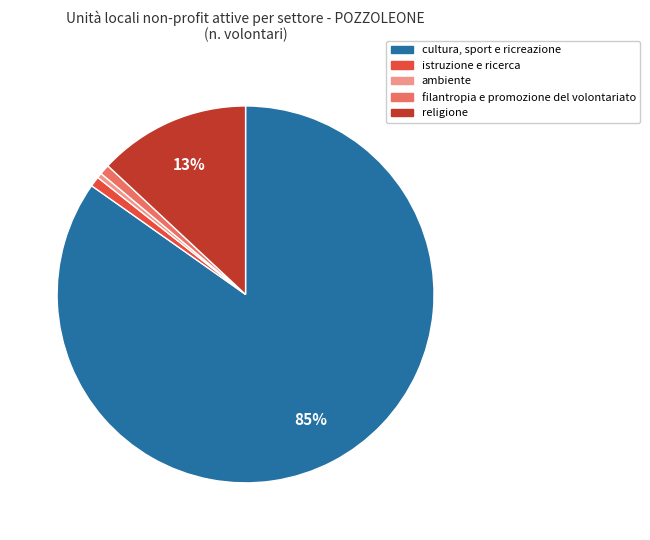

Do cultura, sport e ricreazione and filantropia e promozione del volontariato together represent more than half of the pie?

Yes